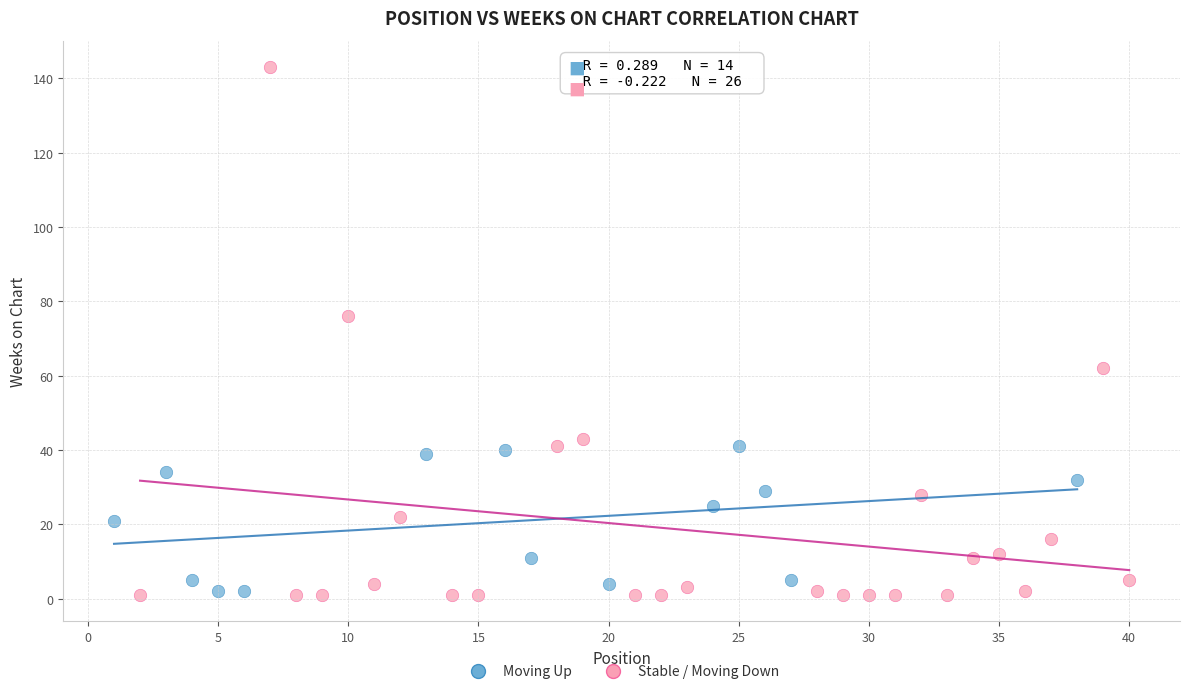

Which series contains the highest Y value?

Stable / Moving Down